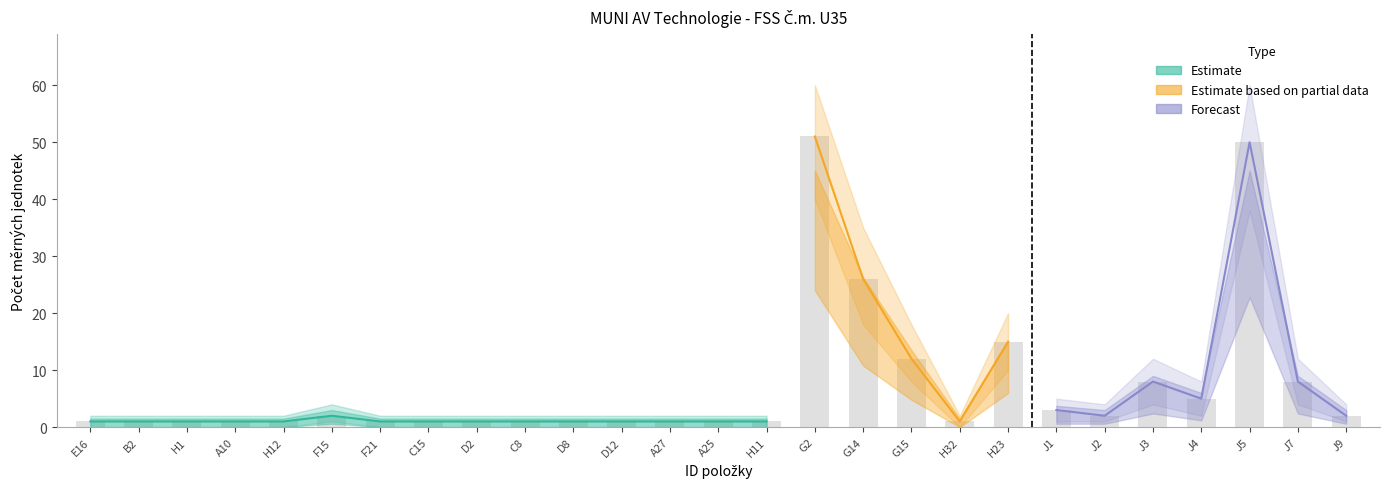

What is the sum of all Pocet_mernych_jednotek values?

199